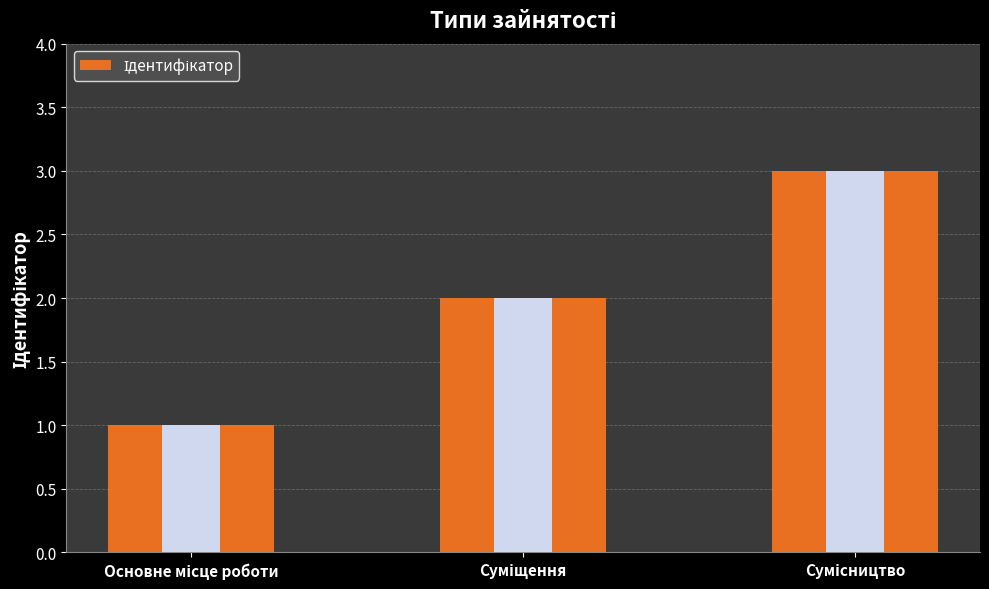

Rank the categories by value from lowest to highest.

Основне місце роботи, Суміщення, Сумісництво